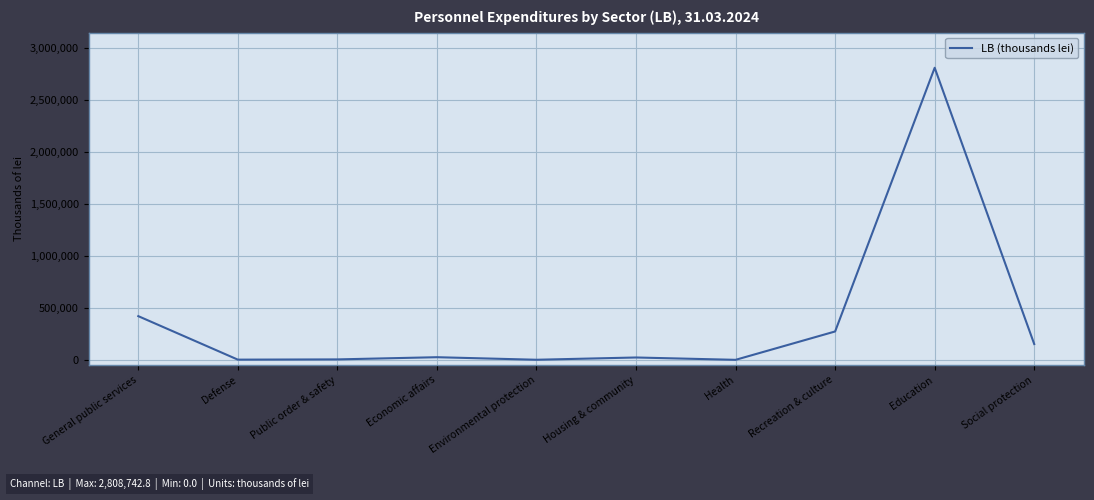

What is the change in value from General public services to Social protection?

-268384.7